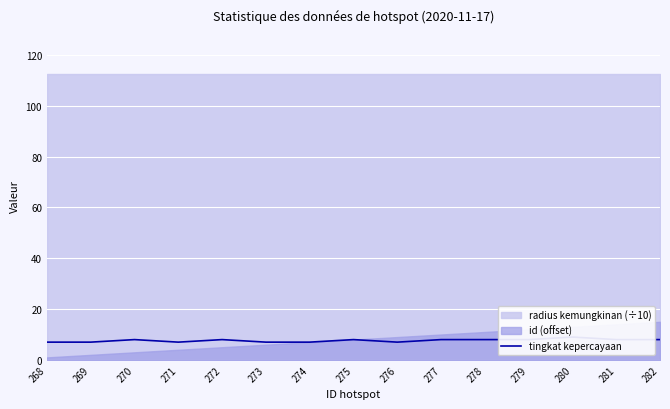

Reading left to right, list all the values displayed in this chart.

268=7	269=7	270=8	271=7	272=8	273=7	274=7	275=8	276=7	277=8	278=8	279=8	280=9	281=8	282=8